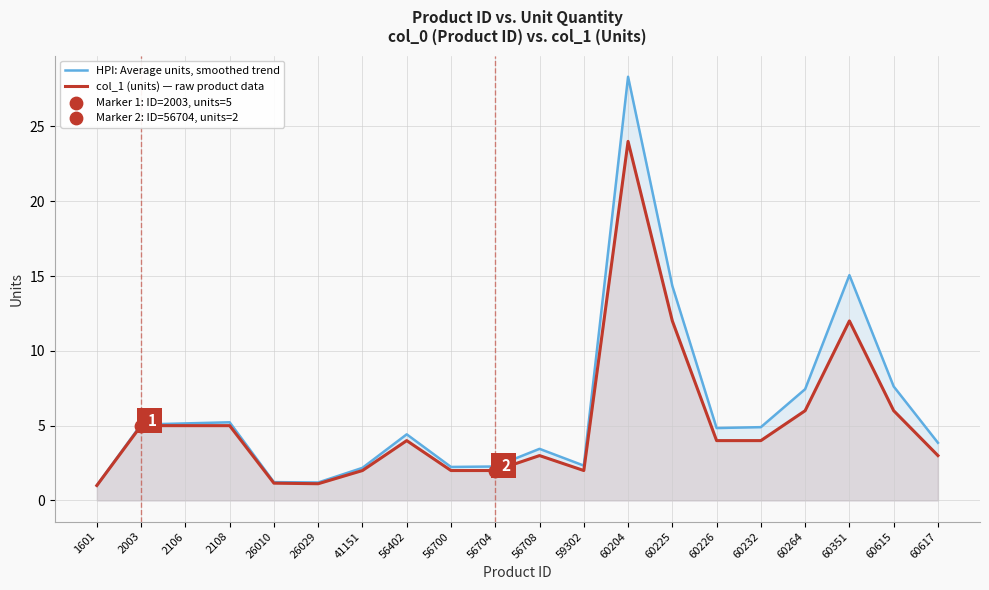

At which category is the sum across all series the highest?

60204